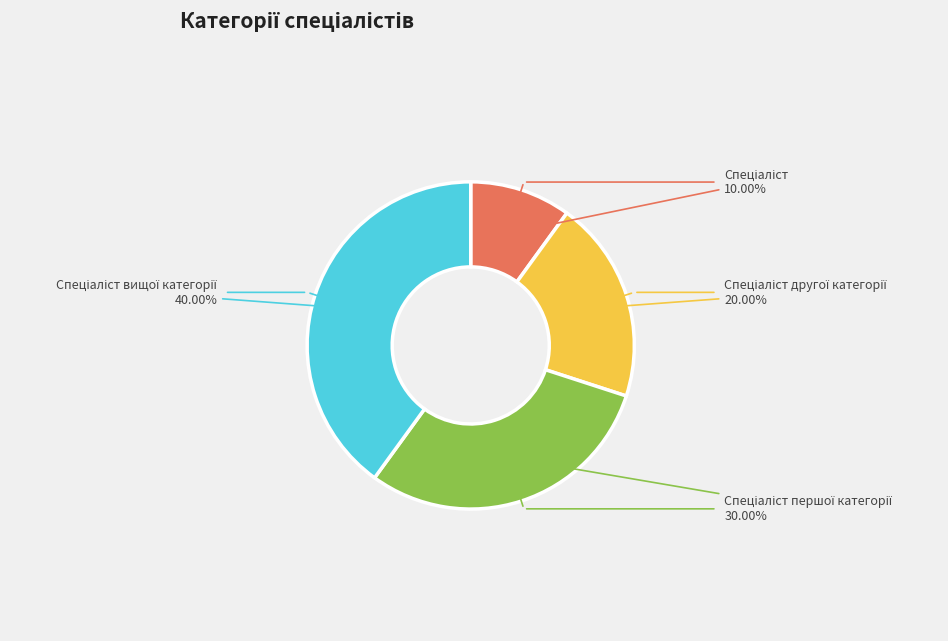

Does any single category account for the majority?

No